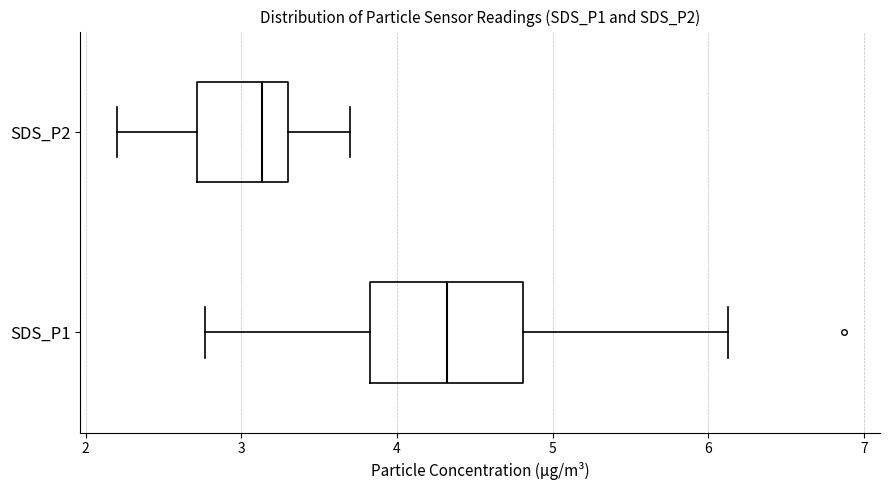

Where is the left edge of the box for SDS_P1 on the x-axis? The values are not printed on the chart, so give them approximately, as read against the axis.

3.8